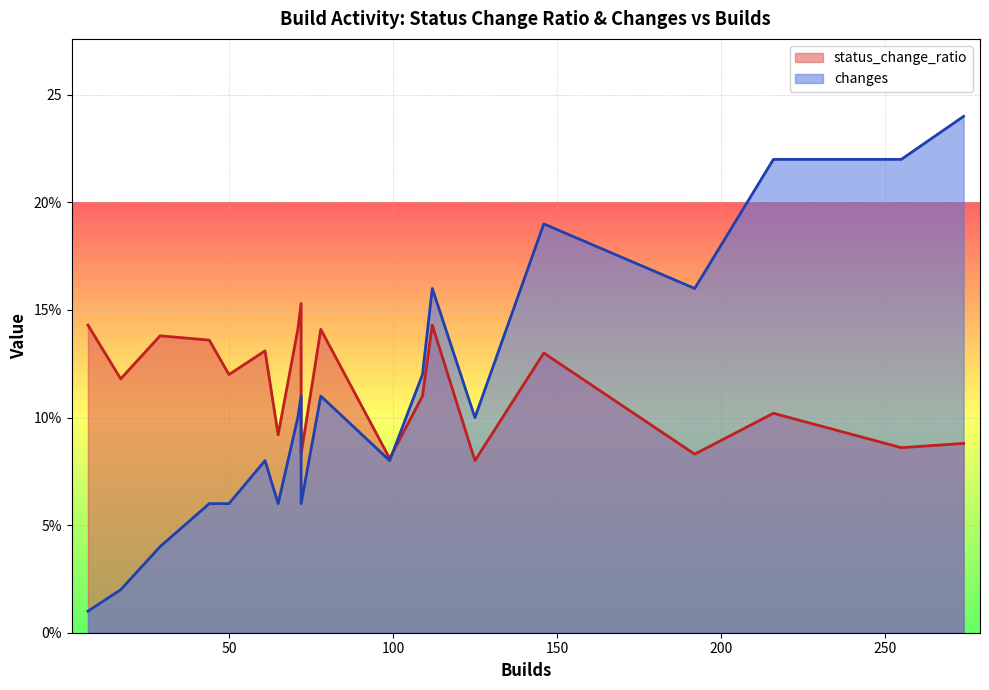

Which series has the largest total across all categories?

status_change_ratio